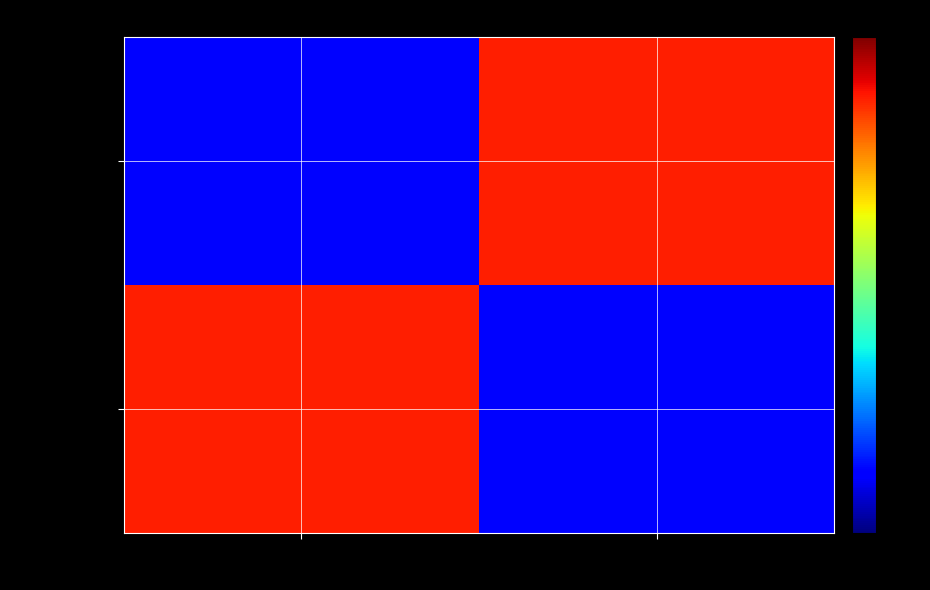

Reading right to left, transcribe all the data shown in this chart.

OPUS4-6285: Steinhäuser, Stefanie=2006	Mann, Katharina=2012
OPUS4-1420: Steinhäuser, Stefanie=2012	Mann, Katharina=2006